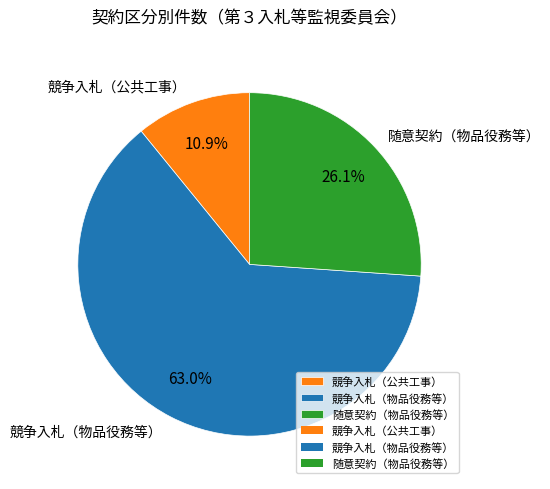

To the nearest percent, what percentage of the pie is 競争入札（公共工事）?

11%